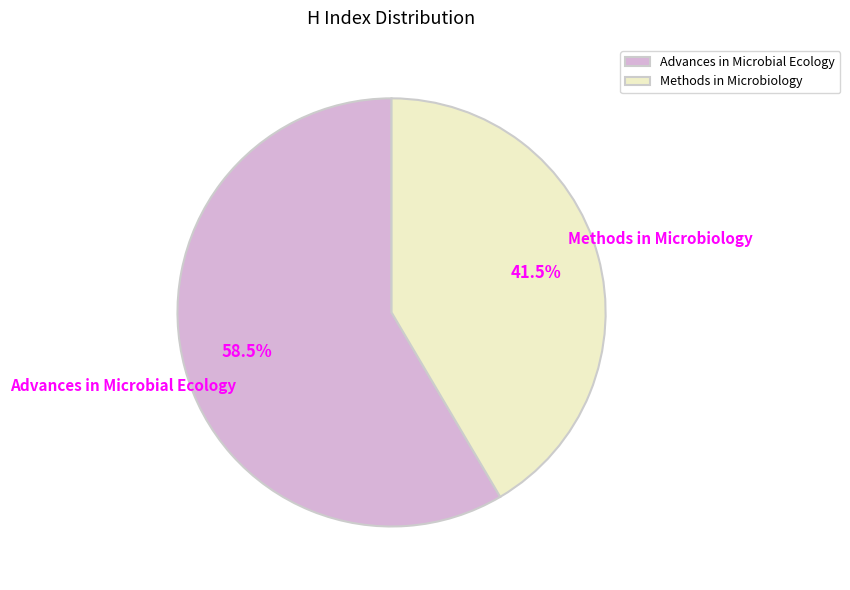

What is the largest slice in the pie chart?

Advances in Microbial Ecology